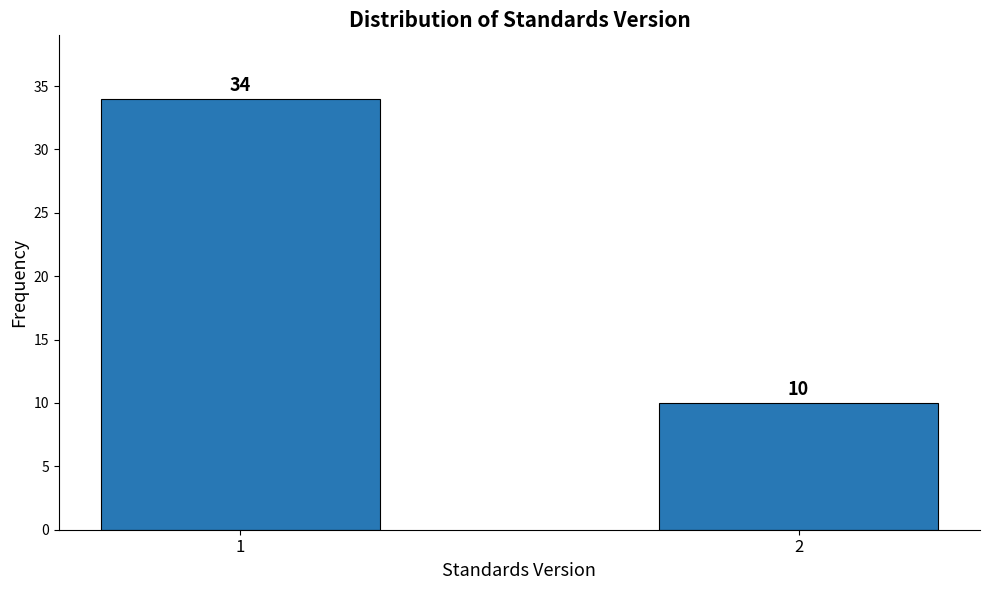

Reading left to right, list all the values displayed in this chart.

1=34	2=10